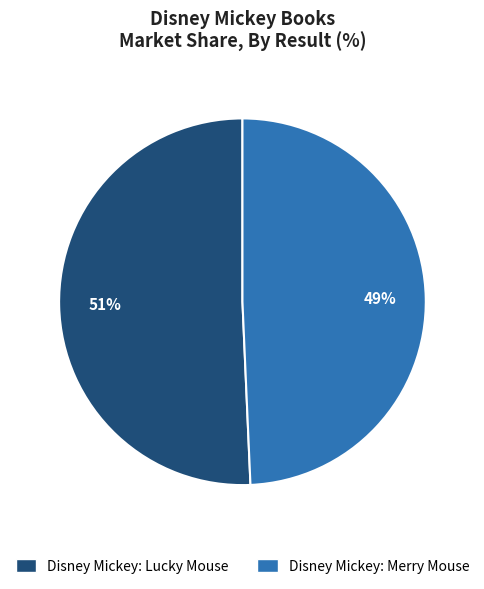

How many segments does this pie chart have?

2